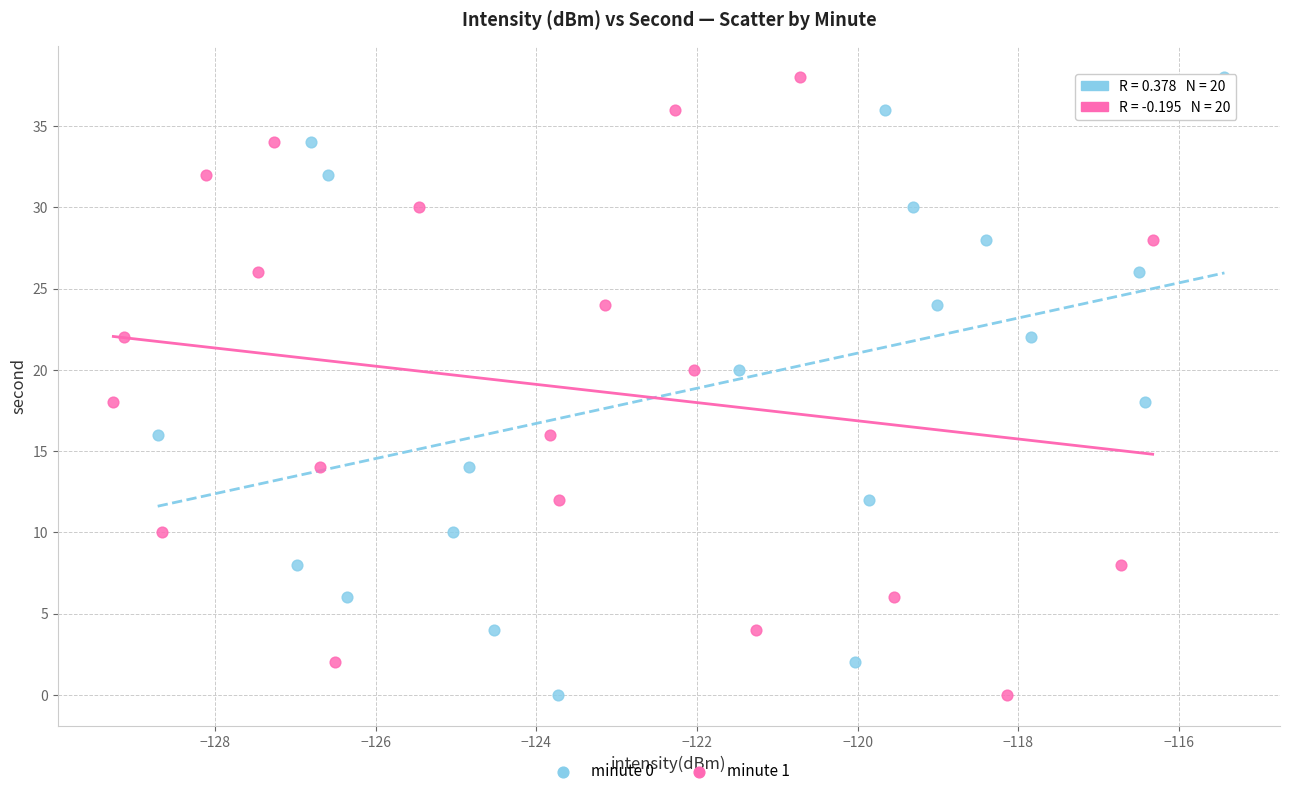

What are all the series names shown in the legend?

minute 0, minute 1